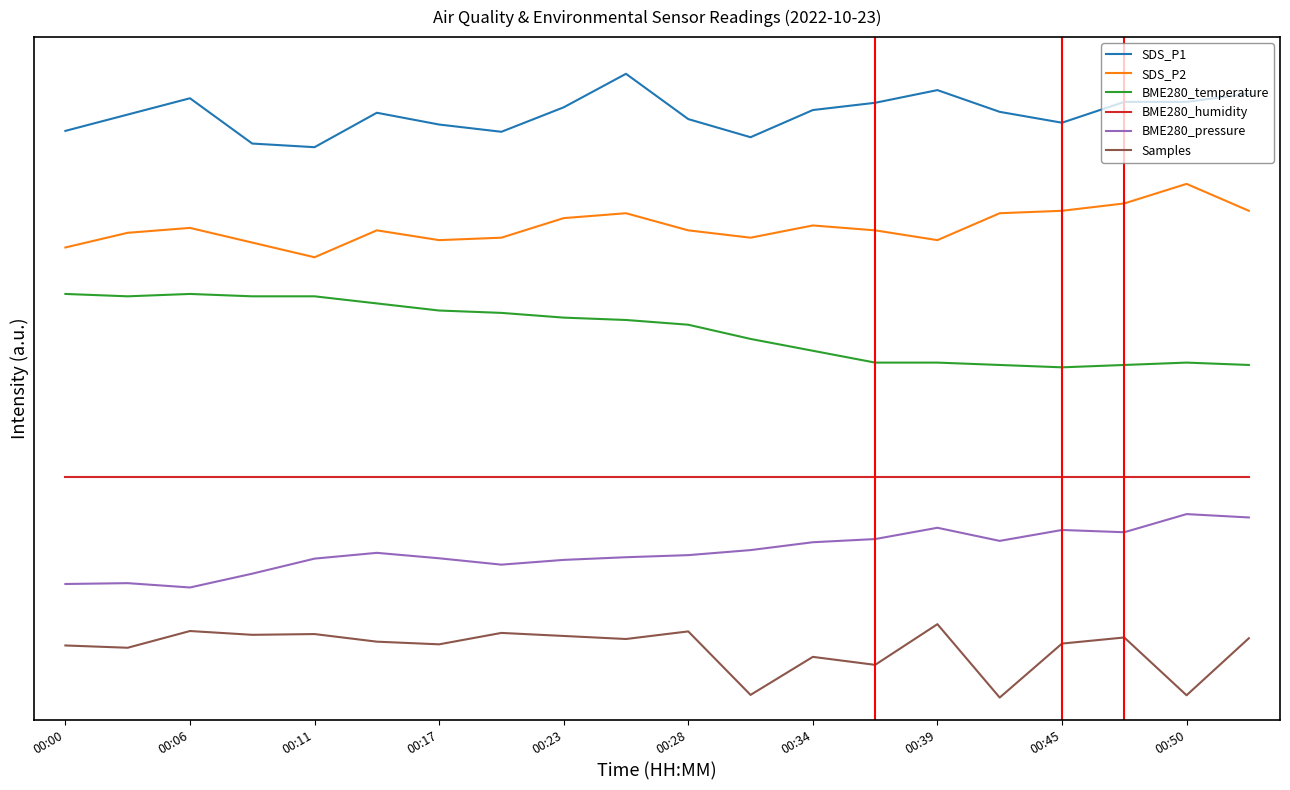

Which series has the widest spread of values?

SDS_P1